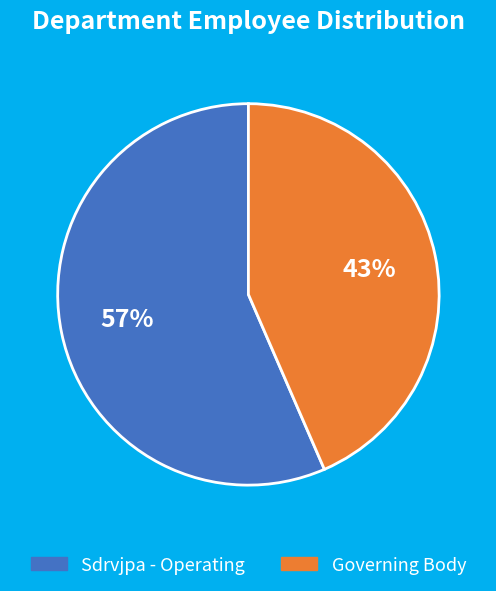

Approximately how many times larger is the value at Sdrvjpa - Operating compared to Governing Body?

1.3